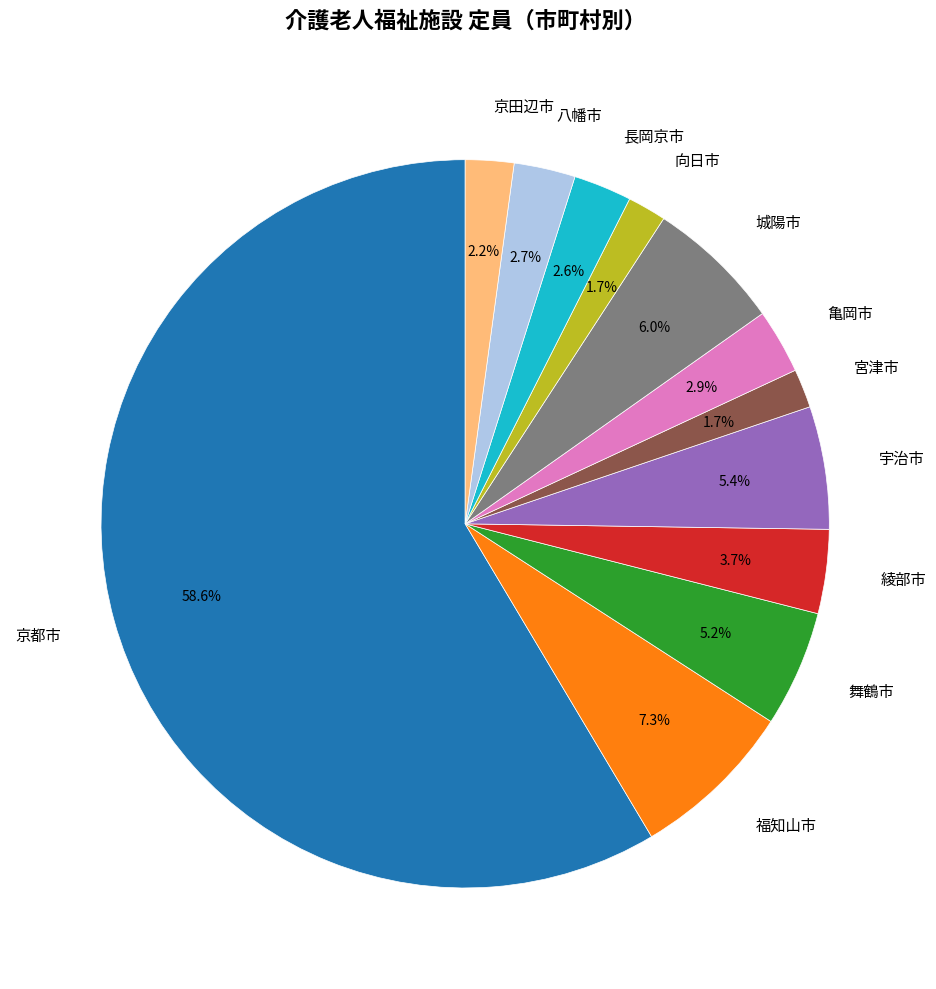

Does 宮津市 represent more than half of the total?

No